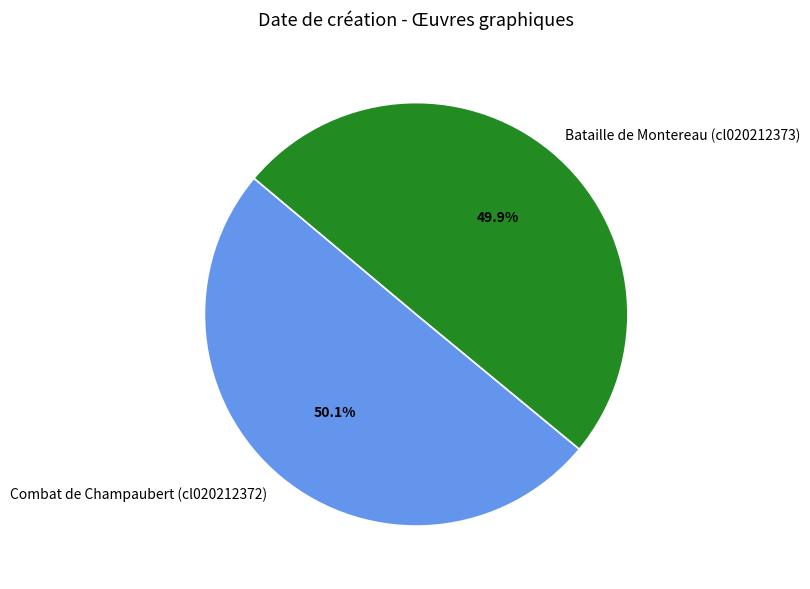

How much of the chart is everything except Combat de Champaubert (cl020212372)?

49.9%